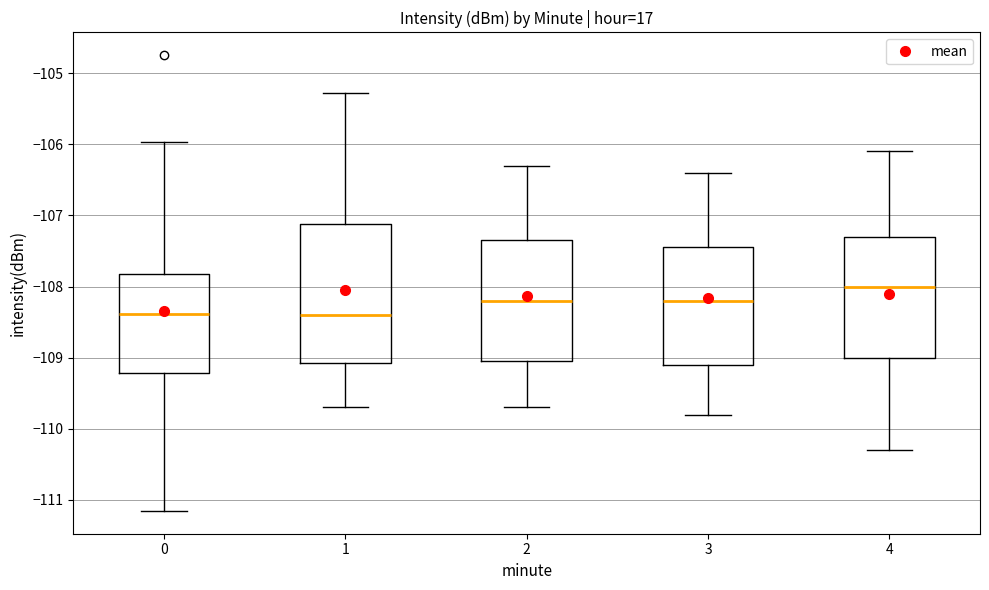

Where does the upper whisker of the box at x = 2 end on the y-axis? The values are not printed on the chart, so give them approximately, as read against the axis.

-106.3